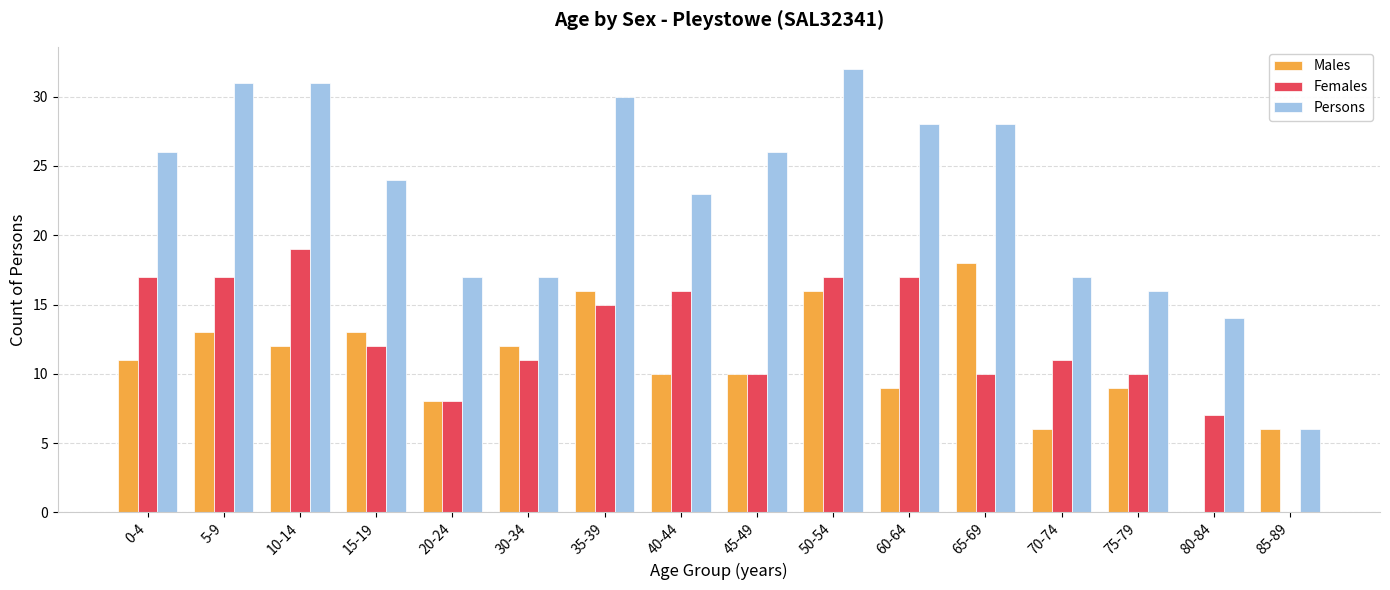

What is the sum of the Males values at 50-54 and 60-64?

25